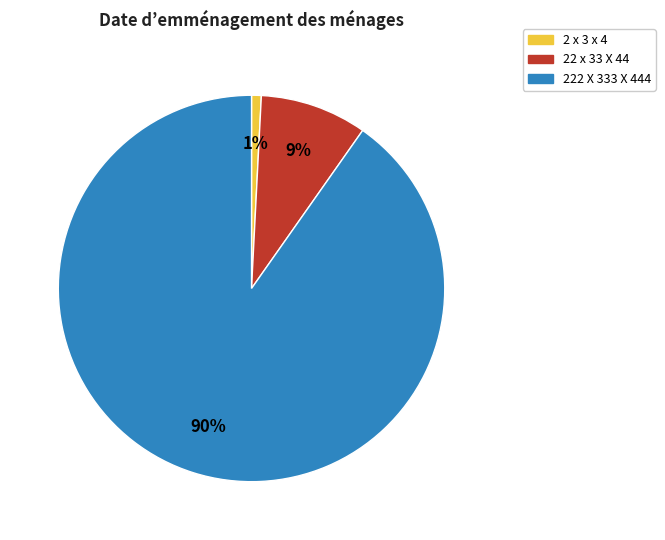

Combined, do 22 x 33 X 44 and 2 x 3 x 4 account for over 50%?

No